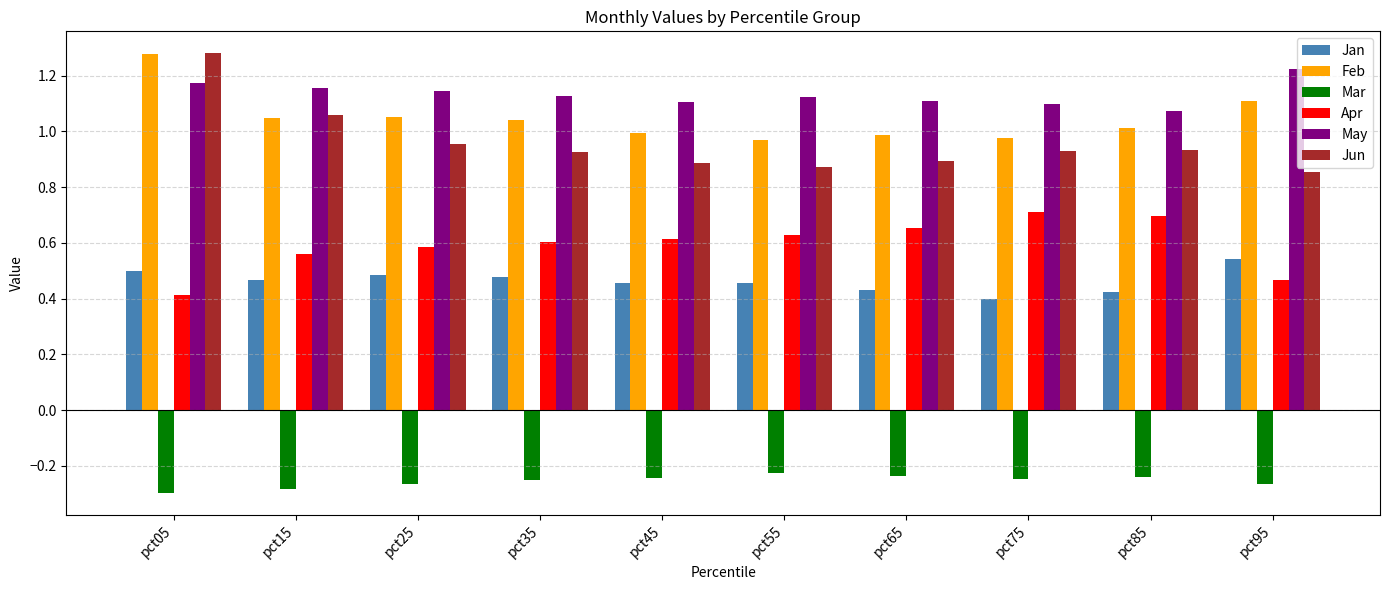

At which label does May reach its minimum?

pct85